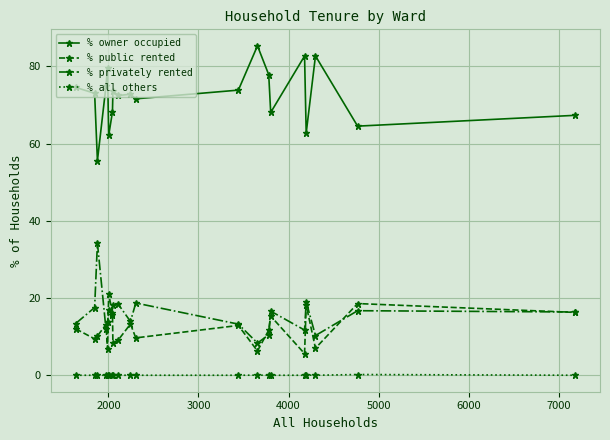

True or false: % owner occupied and % privately rented intersect in this chart.

False